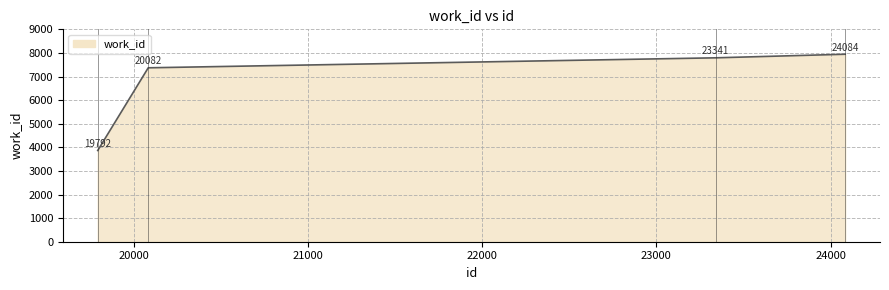

What is the sum of all values?

26974